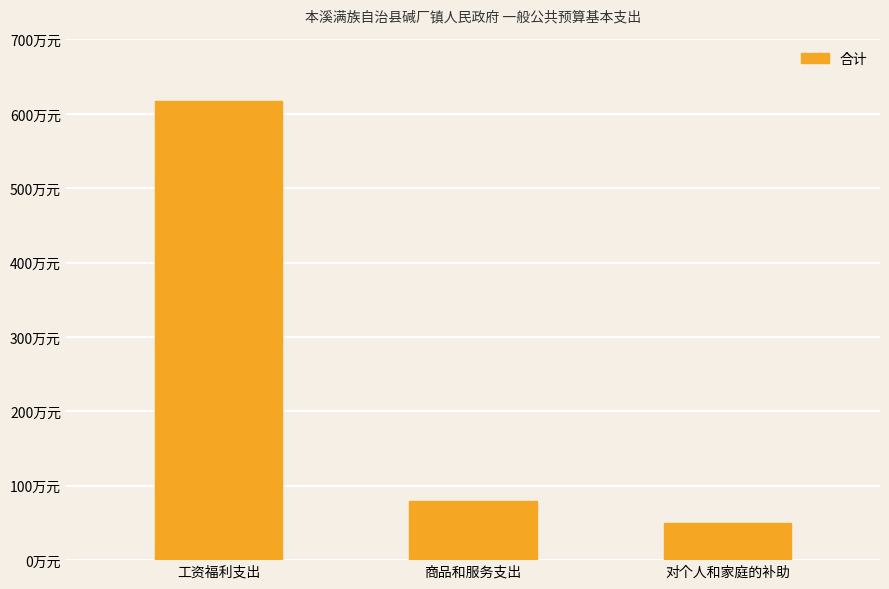

Approximately how many times larger is the value at 商品和服务支出 compared to 工资福利支出?

0.1